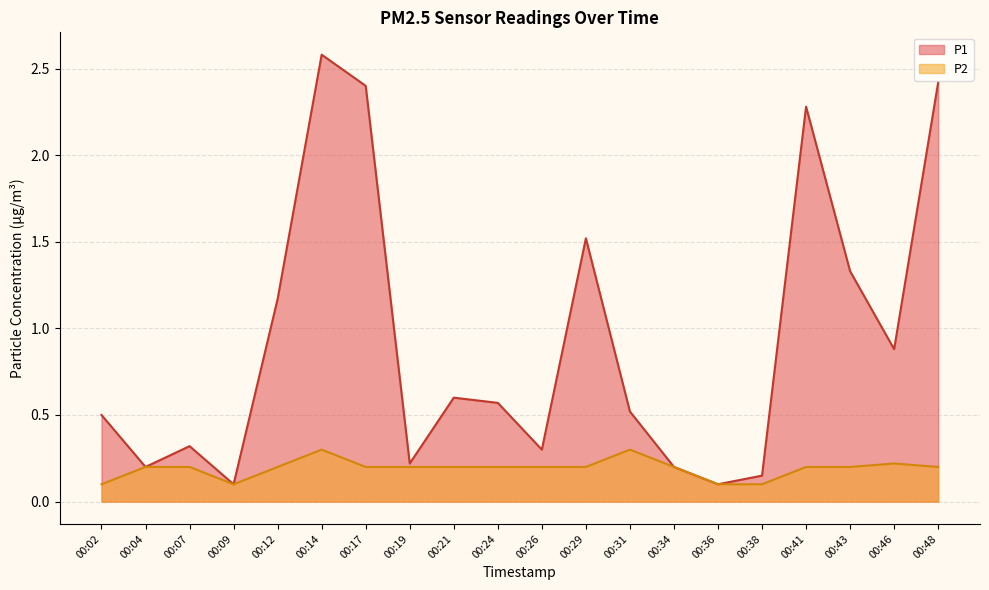

At 00:31, list the series in order from smallest to largest.

P2, P1